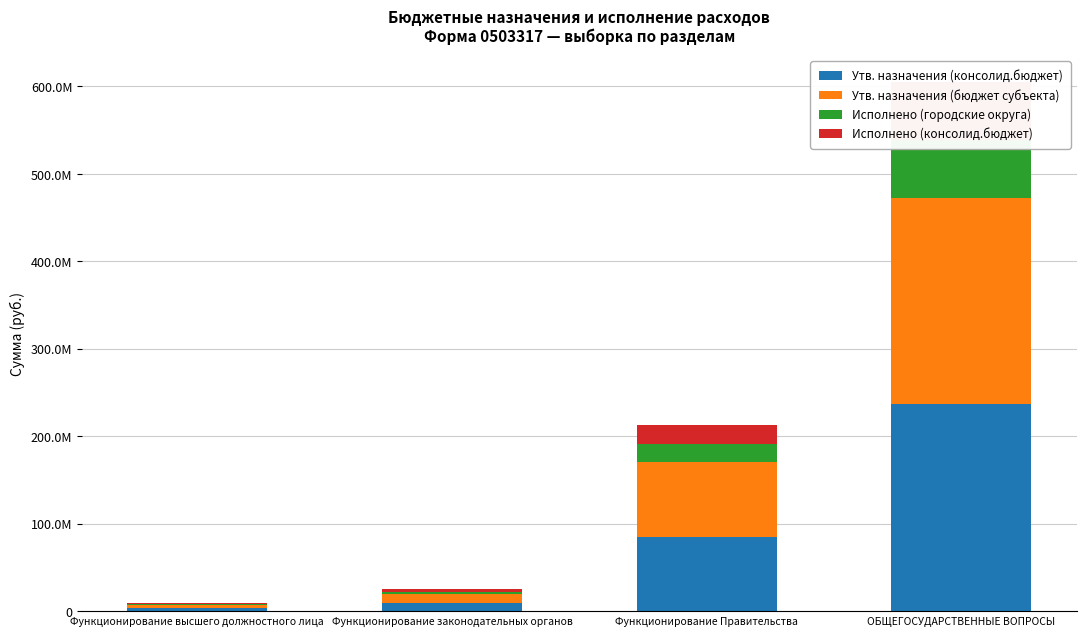

What is the sum of the Утв. назначения (бюджет субъекта) values at Функционирование Правительства and Функционирование законодательных органов?

94809800.0